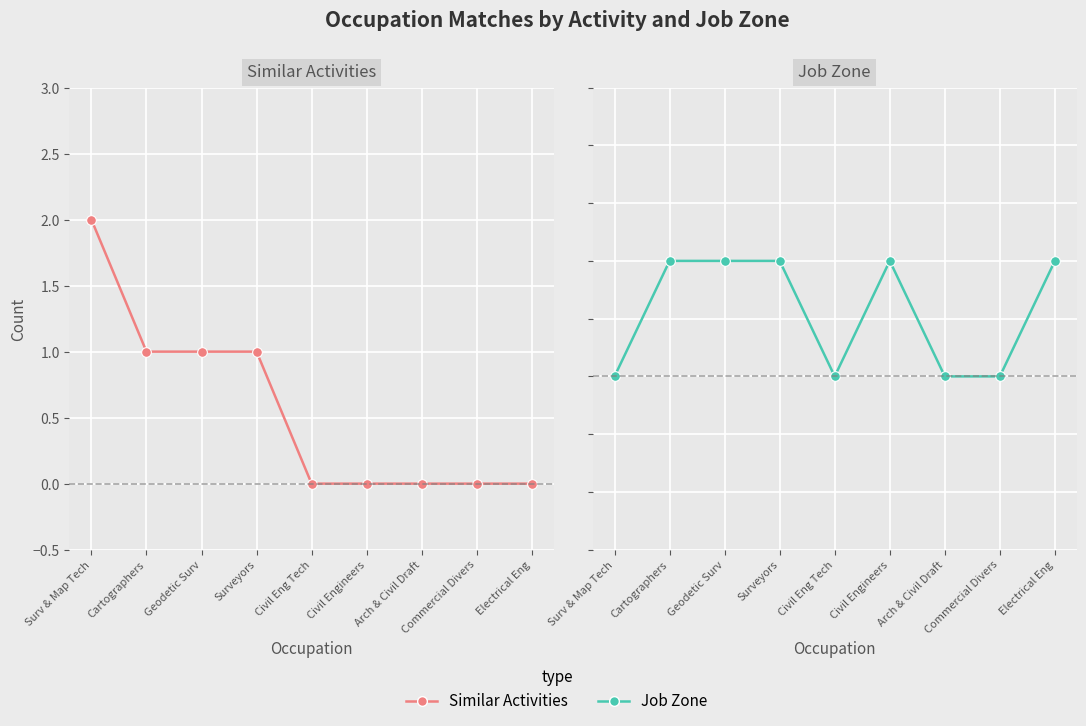

What is the label of the 1st point from the left?

Surv & Map Tech